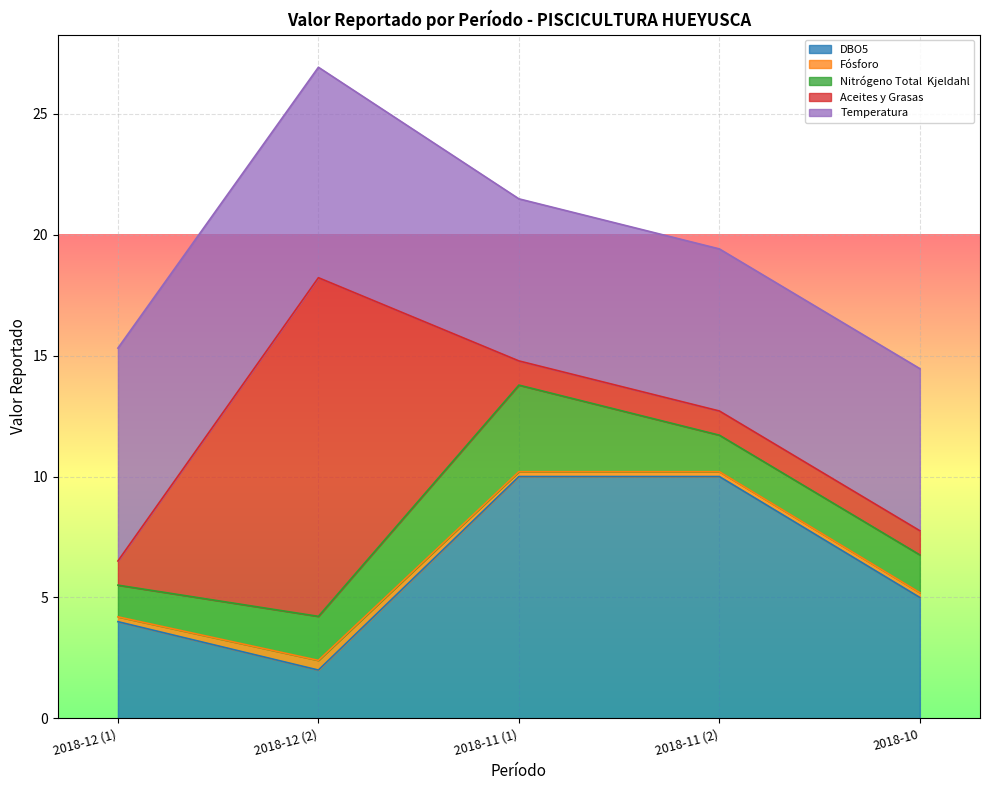

What is the maximum value for Aceites y Grasas?

14.0